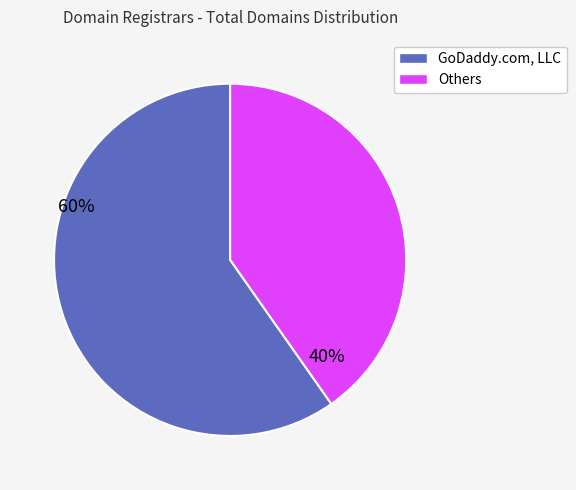

Is there any slice that represents more than half of the pie?

Yes